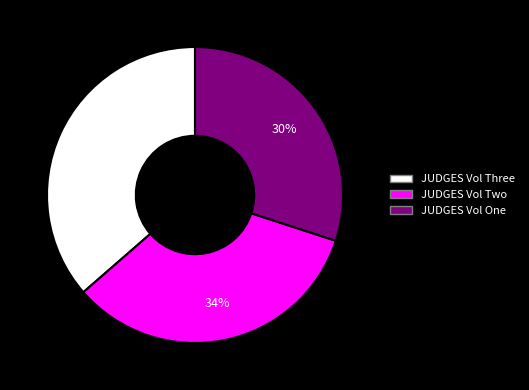

To the nearest percent, what is the average slice percentage?

33%